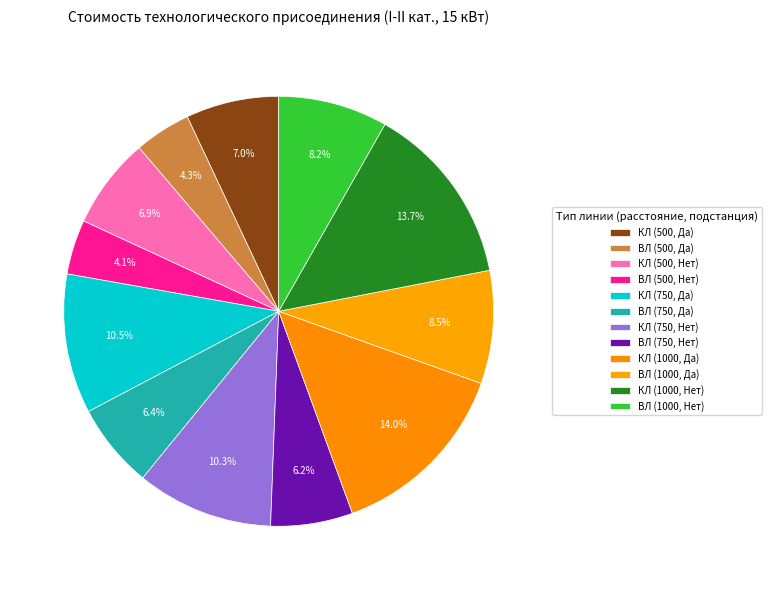

To the nearest percent, what portion does КЛ (750, Да) represent?

11%